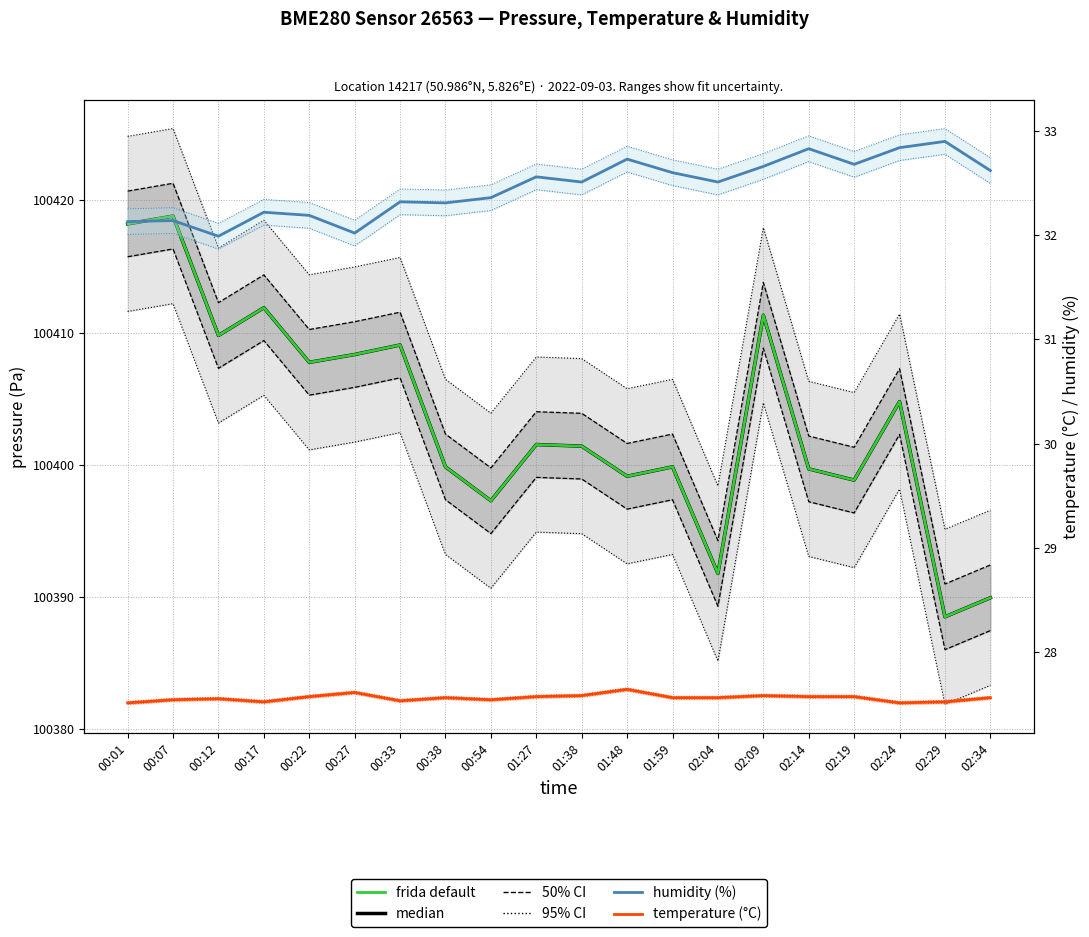

The median (pressure) series shows 64584.9 at 02:14. True or false?

False